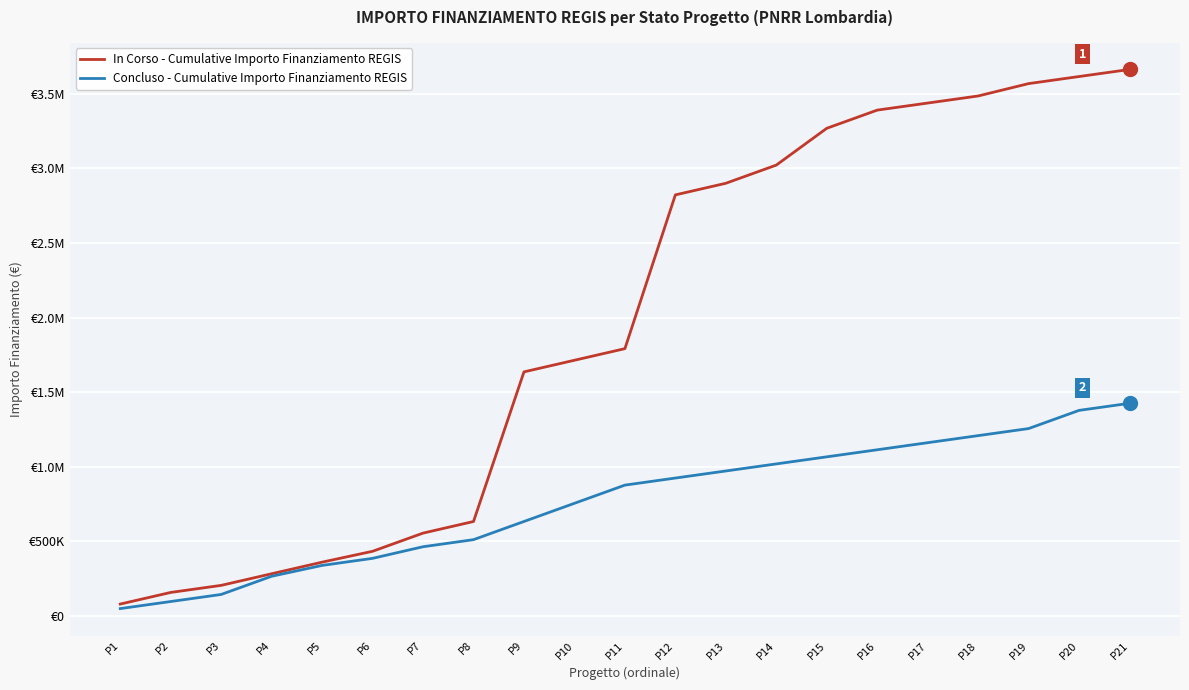

Which category has the lowest value in the Concluso - Cumulative Importo Finanziamento REGIS series?

P1